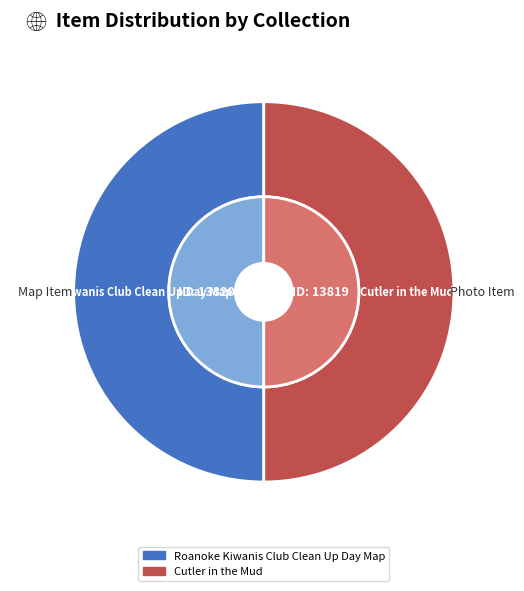

To the nearest percent, what is the combined percentage of Roanoke Kiwanis Club Clean Up Day Map and Cutler in the Mud?

100%